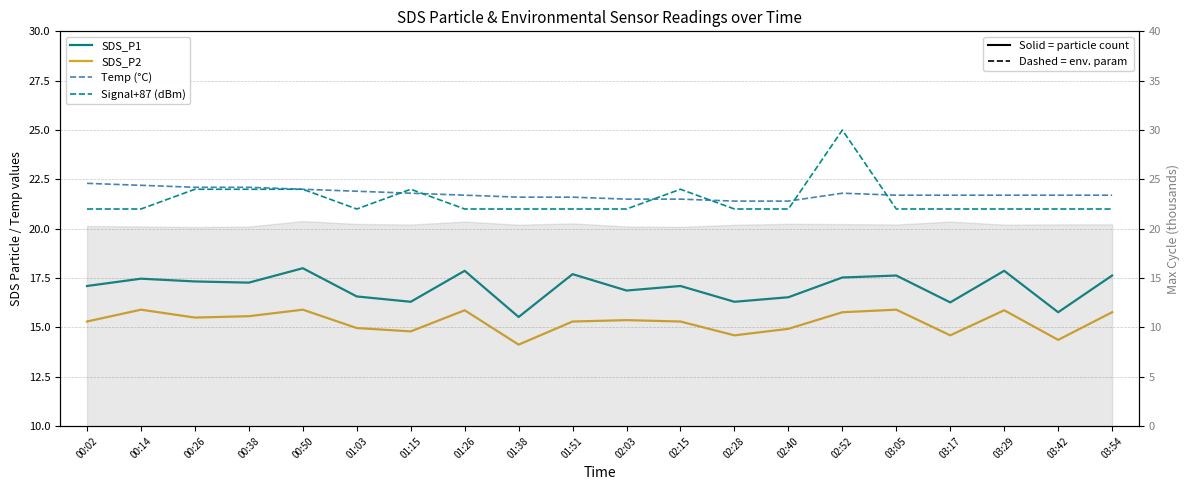

Which series has the largest range (max minus min)?

Signal+87 (dBm)